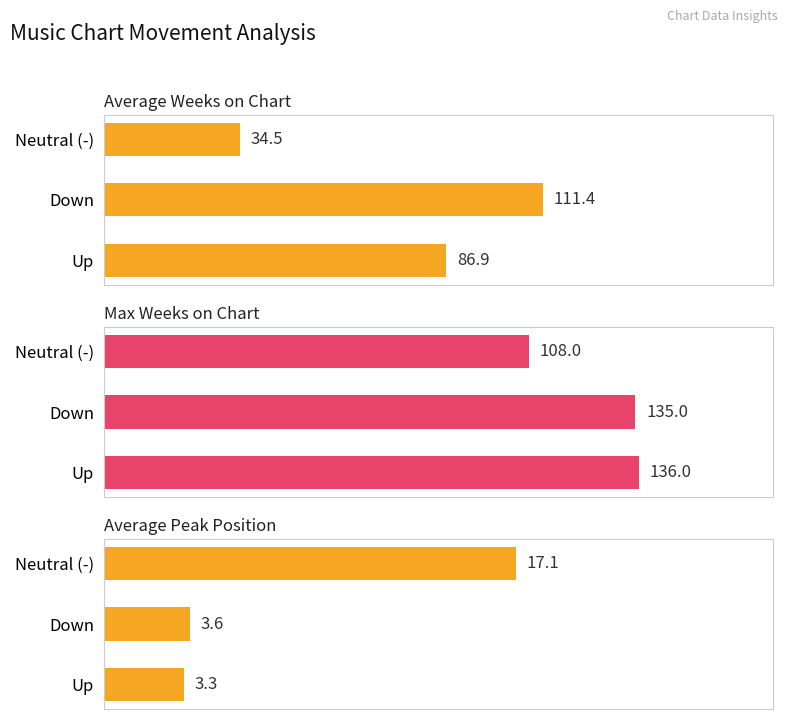

Which series has the largest total across all categories?

Max Weeks on Chart